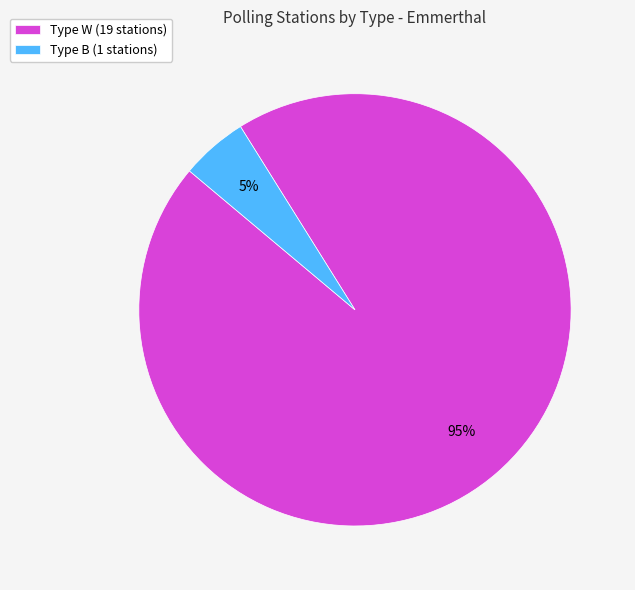

Rank the categories by value from highest to lowest.

Type W (19 stations), Type B (1 stations)